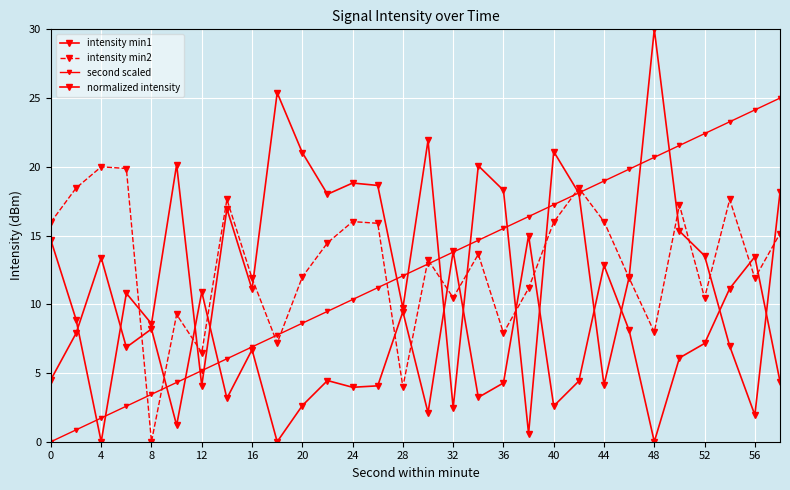

How many lines are shown in the chart?

4